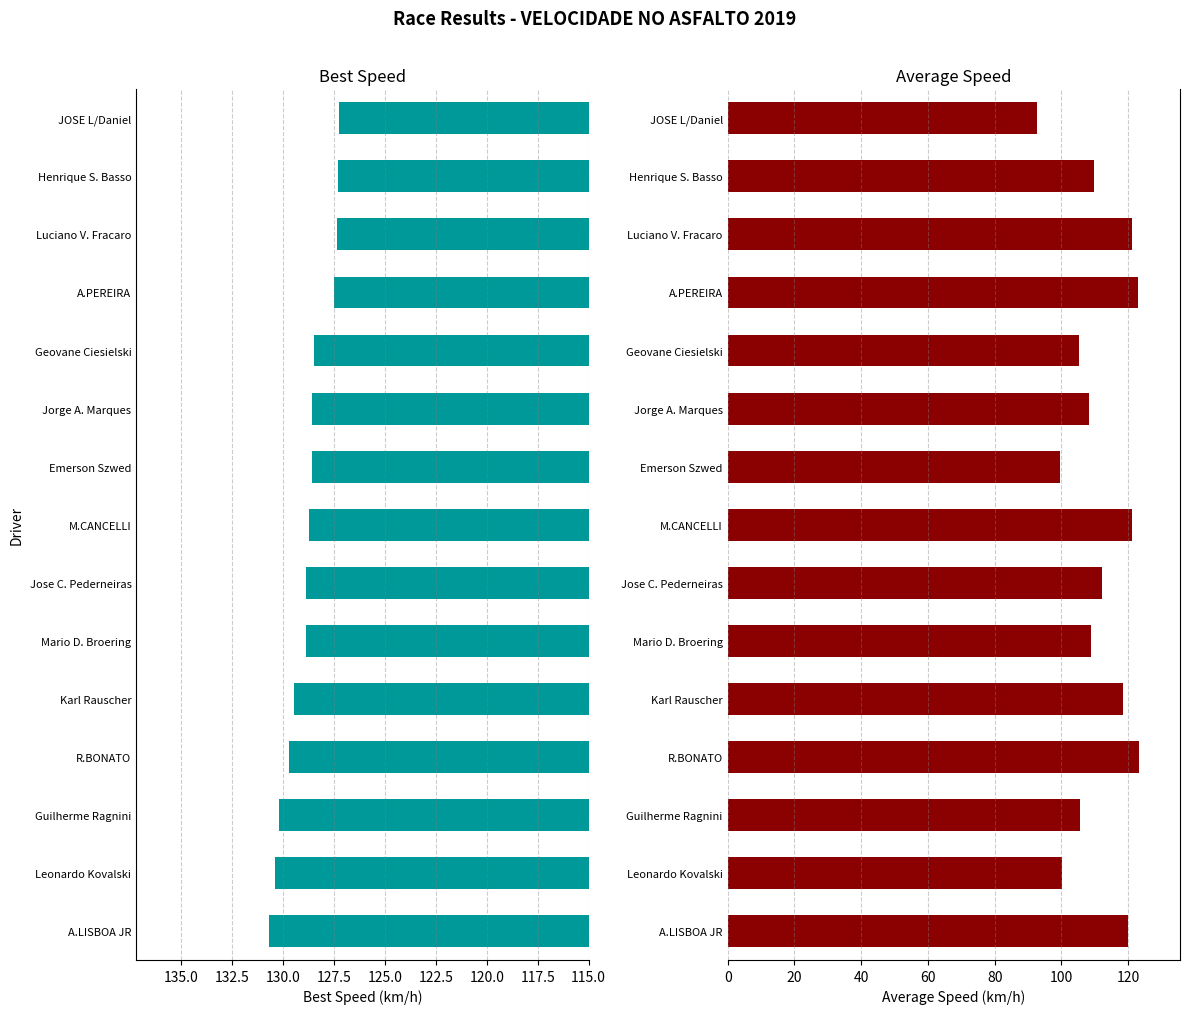

How many bars are there in each group?

2